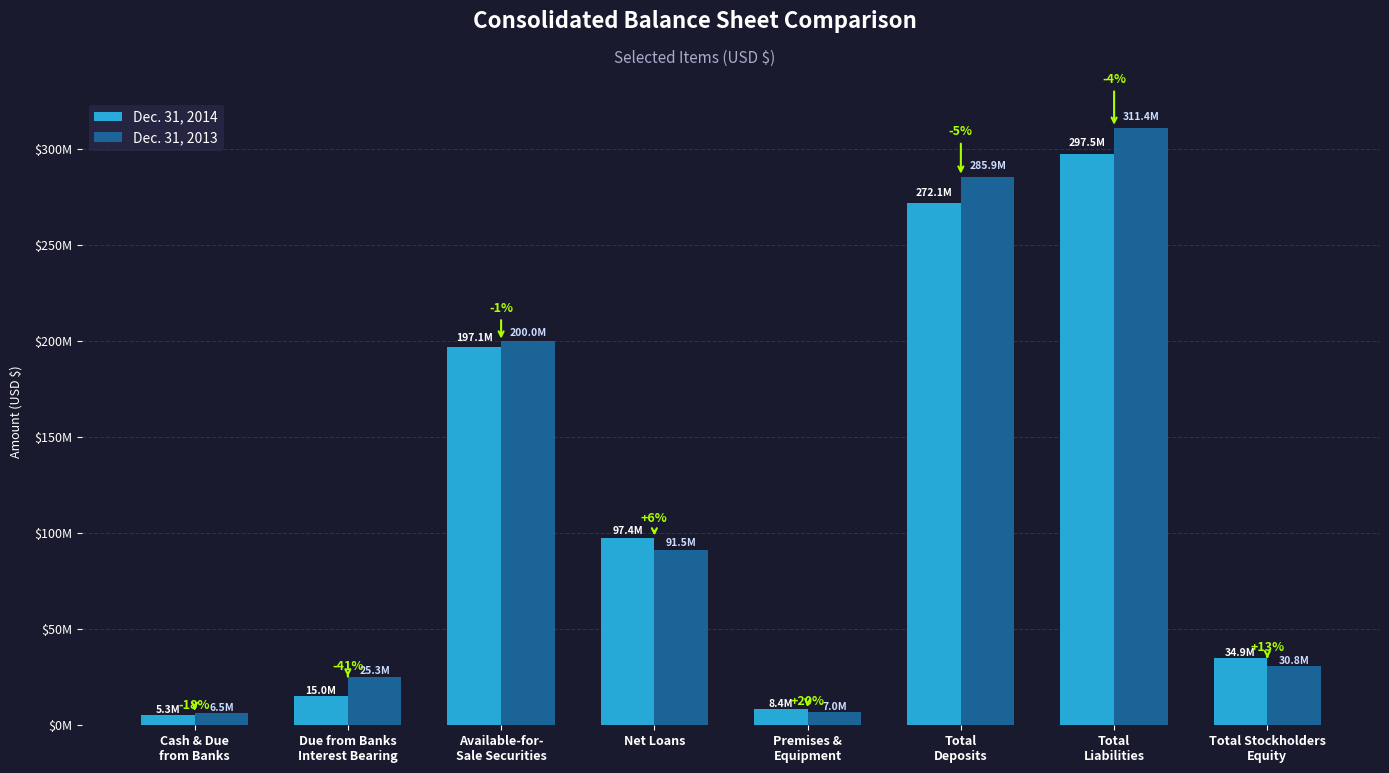

Reading right to left, list all the values displayed in this chart.

Dec. 31, 2014: Total Stockholders
Equity=34871592	Total
Liabilities=297518882	Total
Deposits=272142620	Premises &
Equipment=8413049	Net Loans=97403689	Available-for-
Sale Securities=197078938	Due from Banks
Interest Bearing=15047846	Cash & Due
from Banks=5348554
Dec. 31, 2013: Total Stockholders
Equity=30790036	Total
Liabilities=311355191	Total
Deposits=285876758	Premises &
Equipment=7000590	Net Loans=91537057	Available-for-
Sale Securities=199955367	Due from Banks
Interest Bearing=25343994	Cash & Due
from Banks=6530981